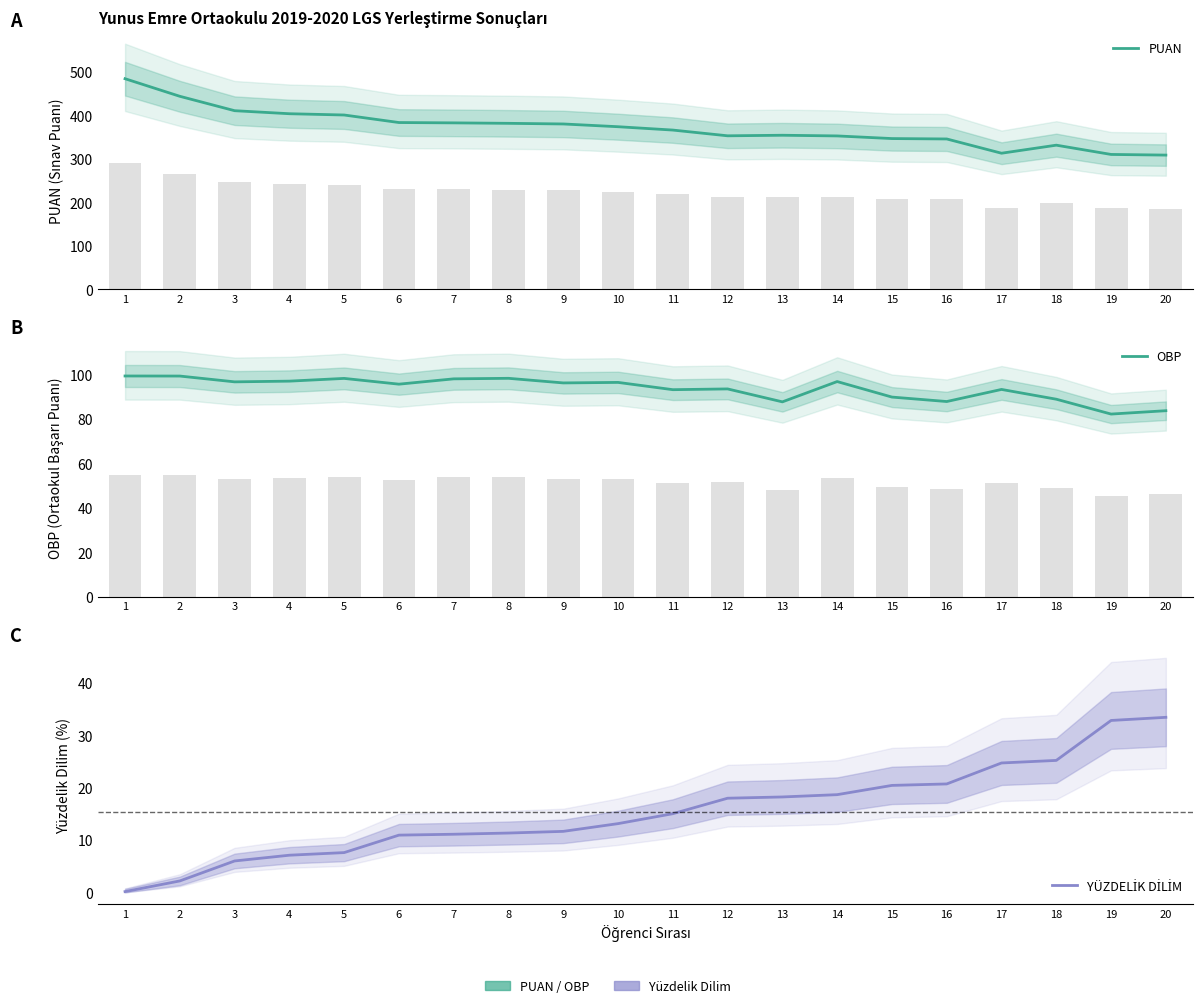

Rank the series by their average value, from lowest to highest.

YÜZDELİK DİLİM, OBP, PUAN